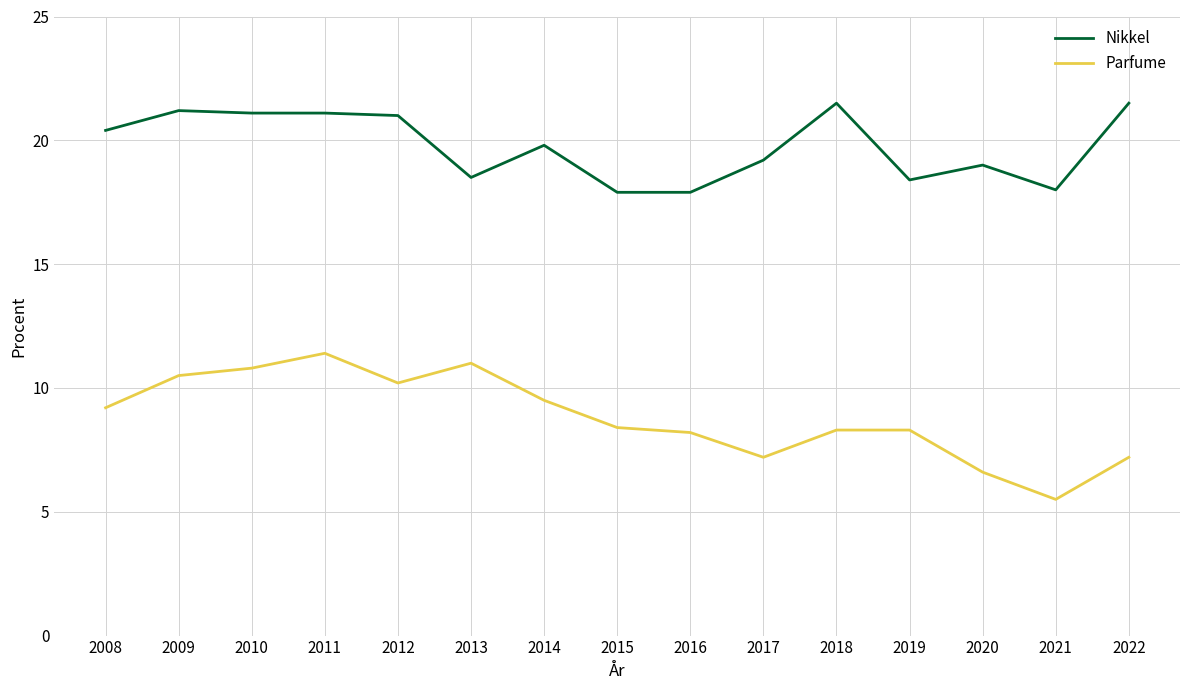

True or false: Nikkel and Parfume cross at least once.

False